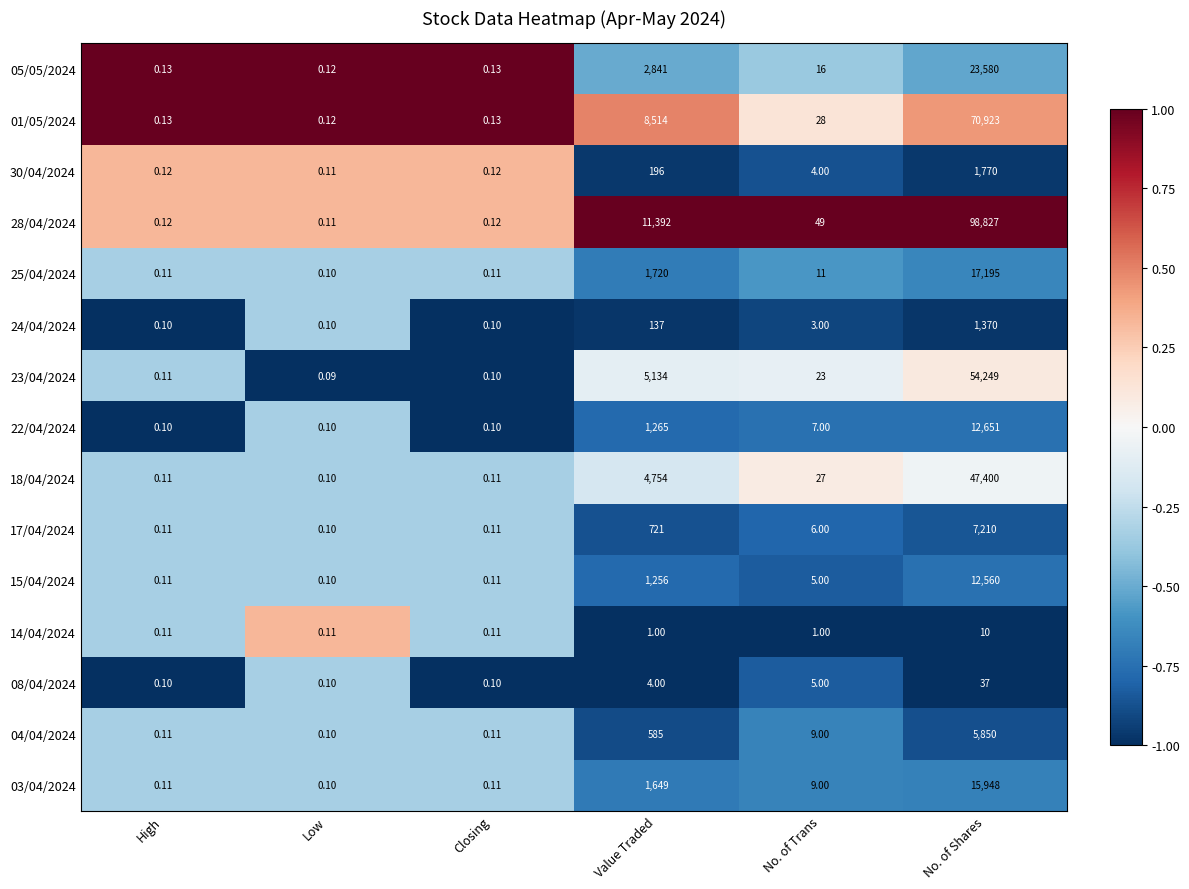

At which label is 22/04/2024 closest to 6325?

Value Traded